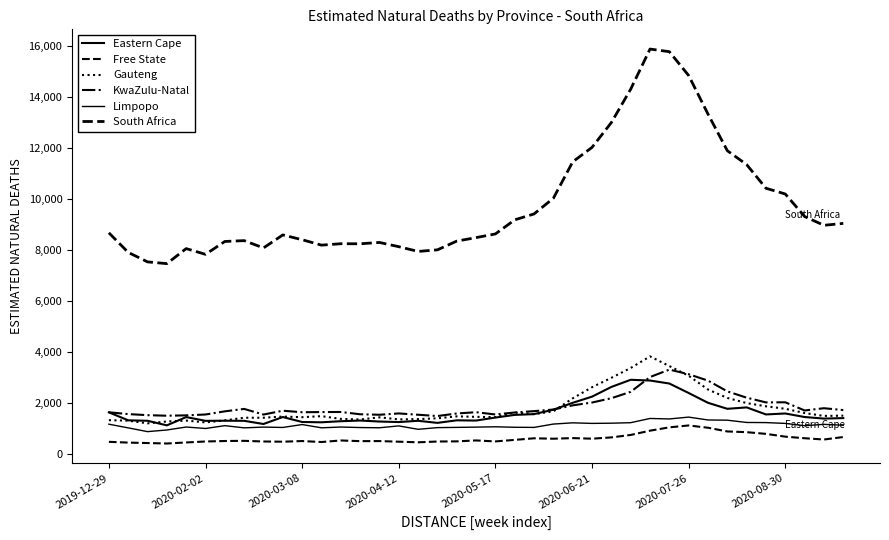

At which label does Eastern Cape first exceed 1421?

2019-12-29